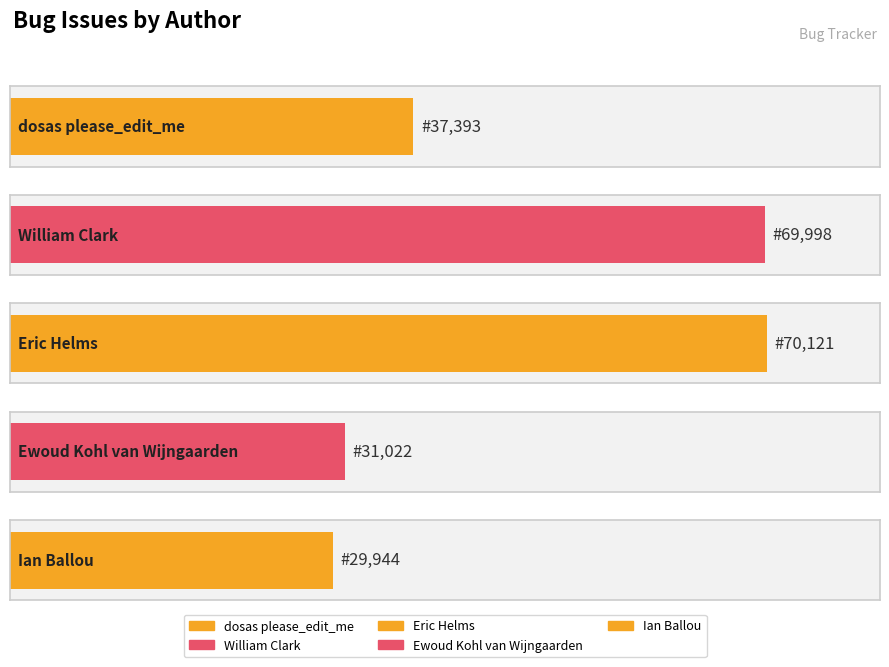

Read the value at dosas please_edit_me.

37393